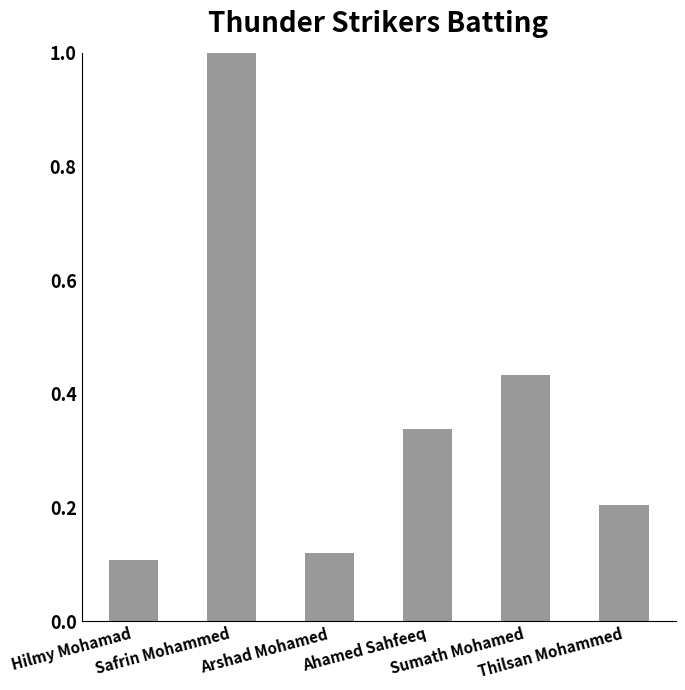

What value does the data have at Thilsan Mohammed?

0.2